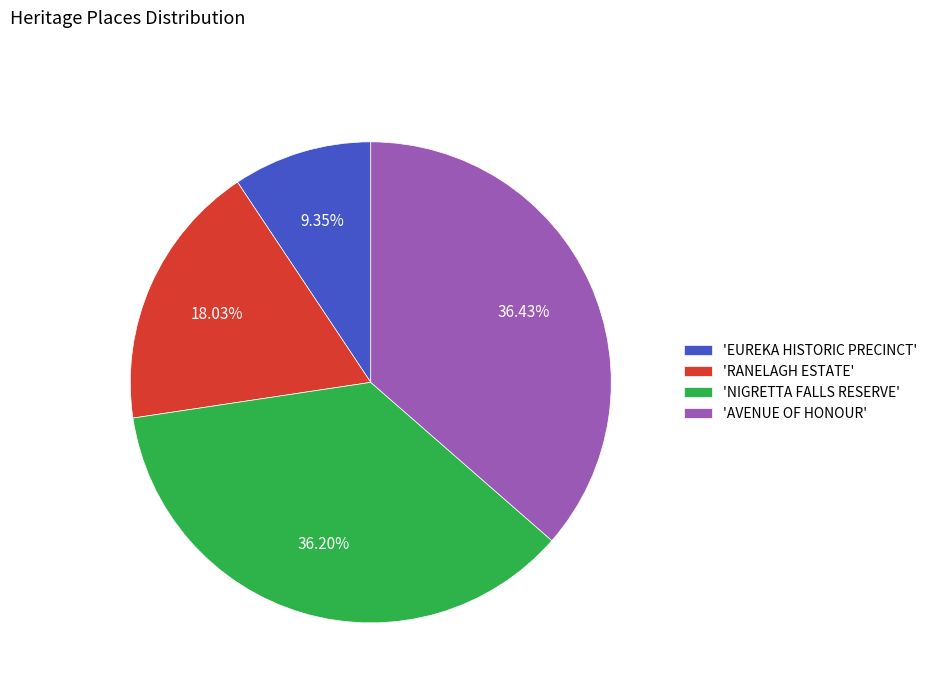

Is there a majority slice in this chart?

No